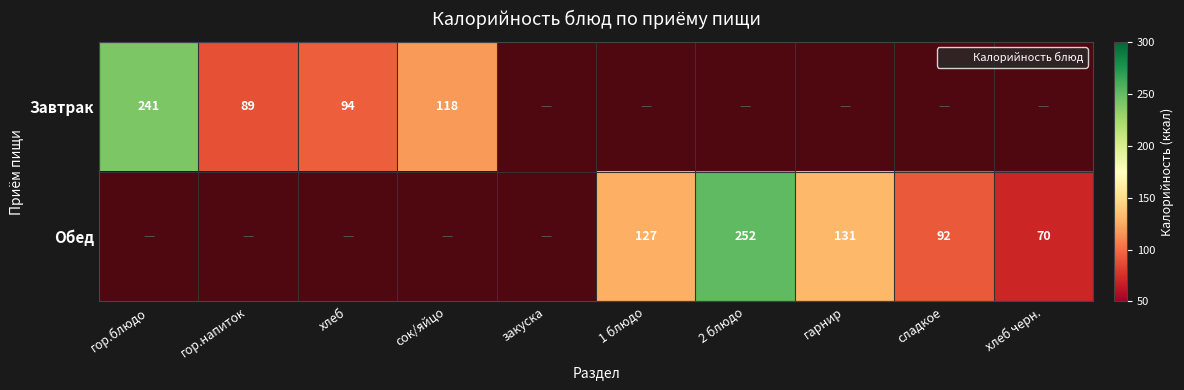

What is the sum of all Завтрак values?

542